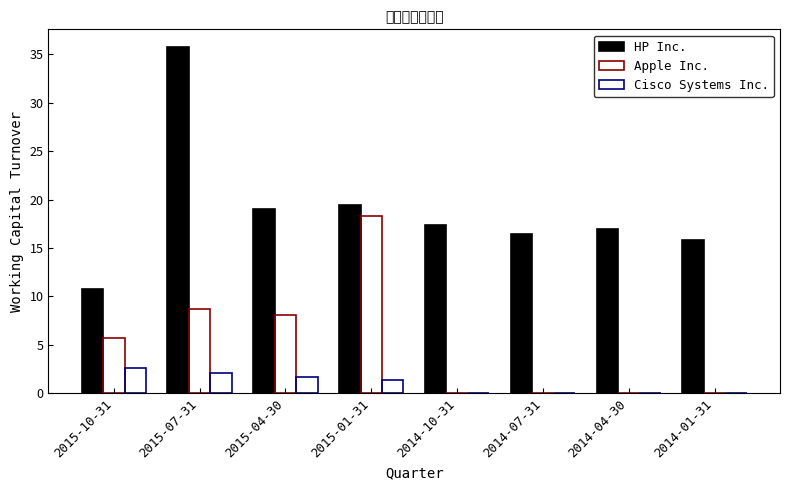

Which category has the highest value across all series?

2015-07-31